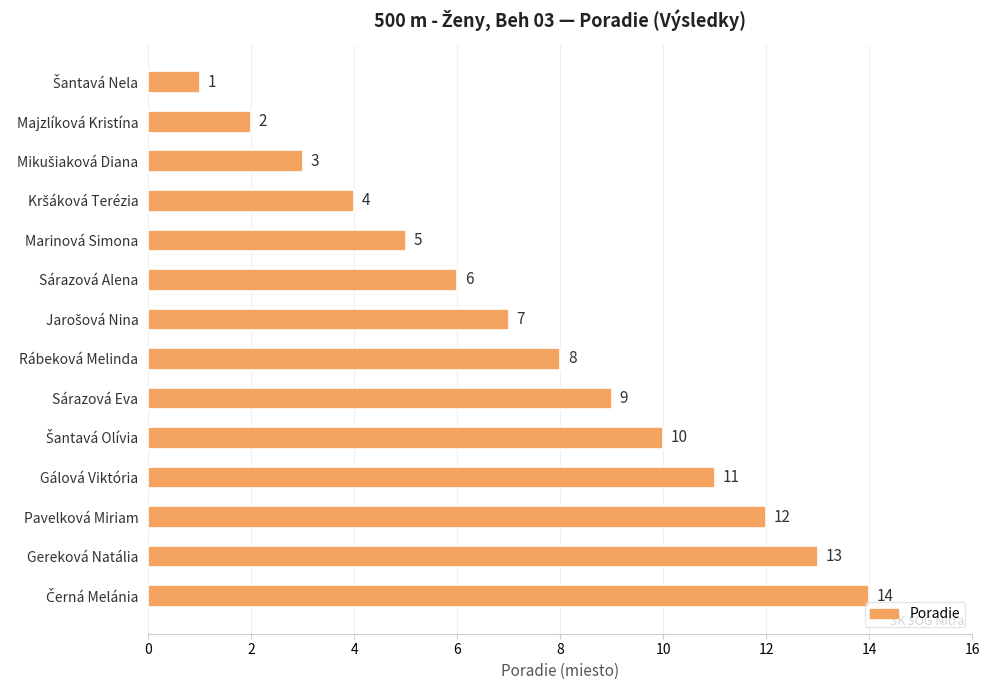

Does the chart contain stacked bars?

No